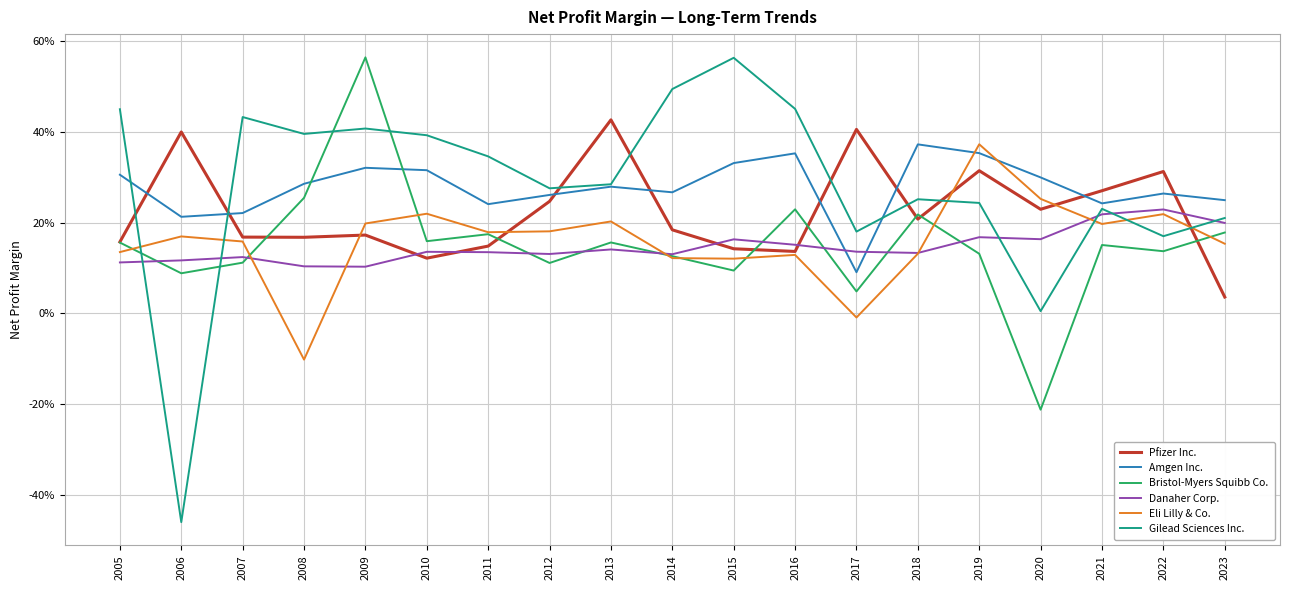

Does the chart have visible grid lines?

Yes